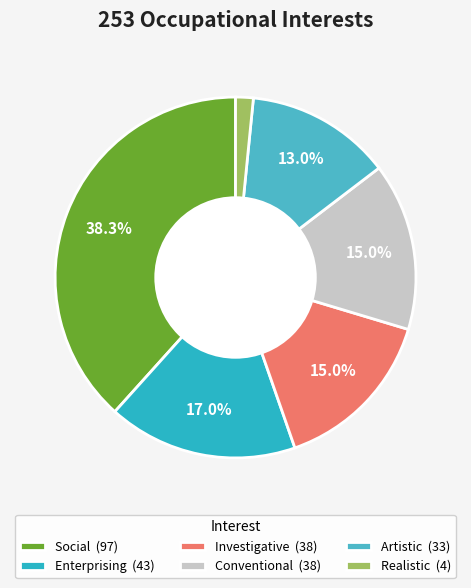

To the nearest percent, what is the average slice percentage?

17%